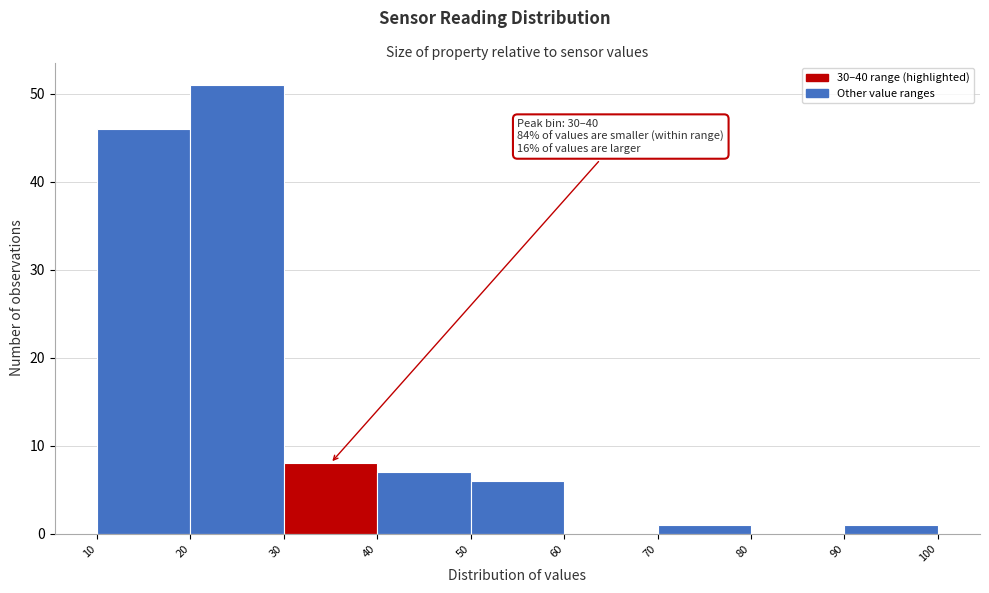

Over which range of the x-axis is the bar tallest?

20 to 30